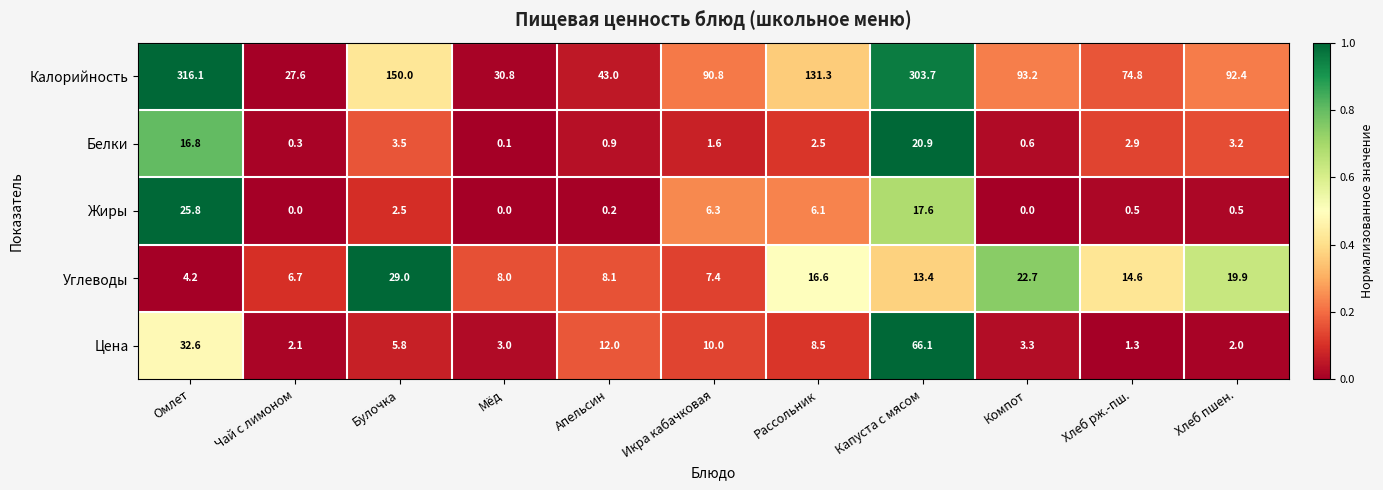

At which category does the chart reach its peak across all series?

Омлет